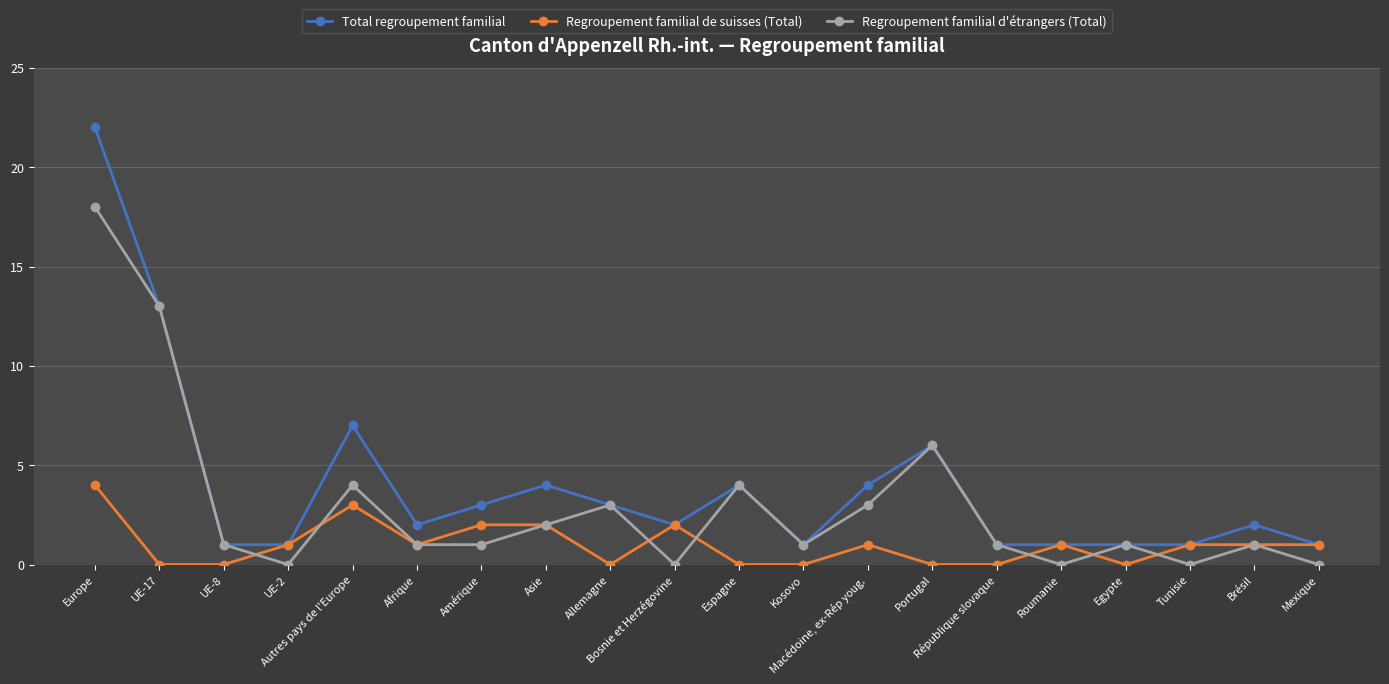

True or false: Regroupement familial d'étrangers (Total) has a value of 1 at République slovaque.

True